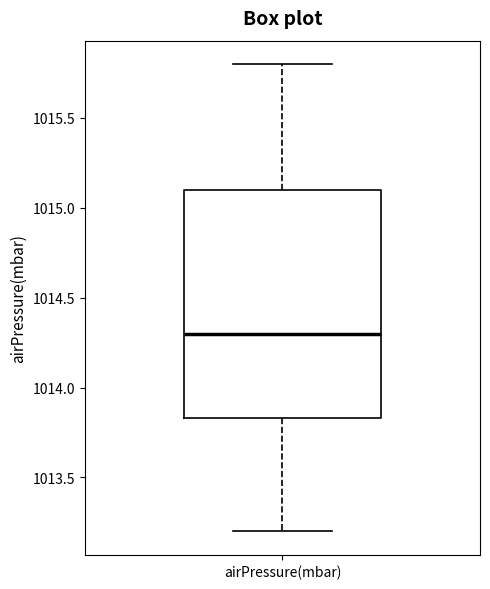

Where is the lower edge of the box for airPressure(mbar) on the y-axis? The values are not printed on the chart, so give them approximately, as read against the axis.

1013.85